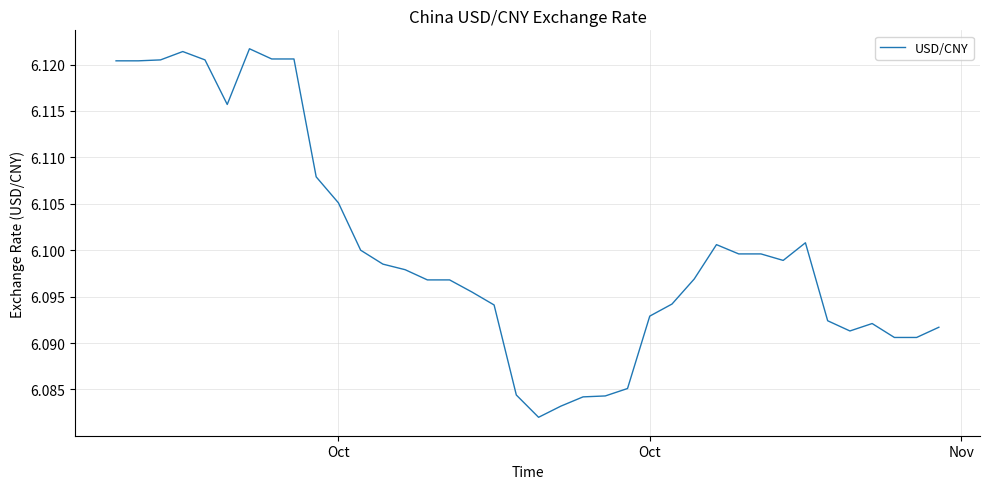

How many lines are shown in the chart?

1